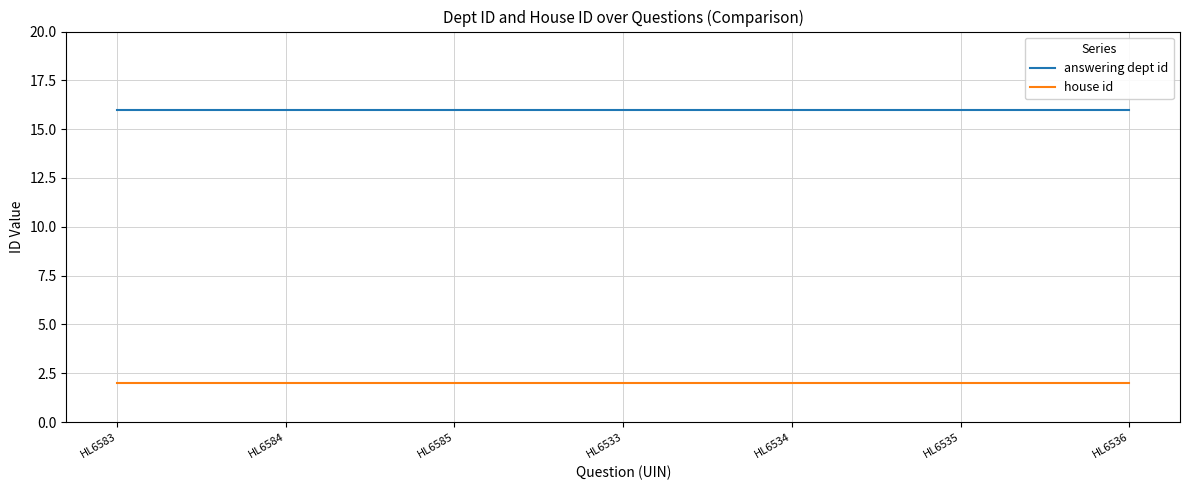

Reading left to right, transcribe all the data shown in this chart.

answering dept id: HL6583=16	HL6584=16	HL6585=16	HL6533=16	HL6534=16	HL6535=16	HL6536=16
house id: HL6583=2	HL6584=2	HL6585=2	HL6533=2	HL6534=2	HL6535=2	HL6536=2